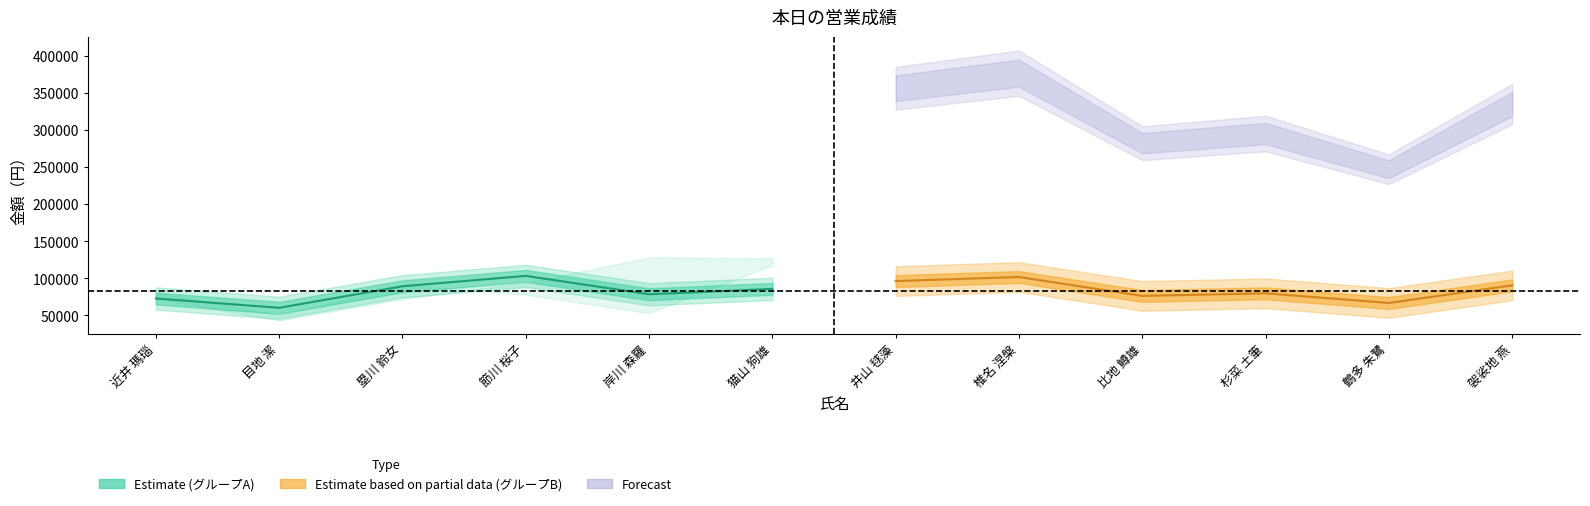

What is the sum of the values at 猫山 狗雄 and 塁川 鈴女?

175000